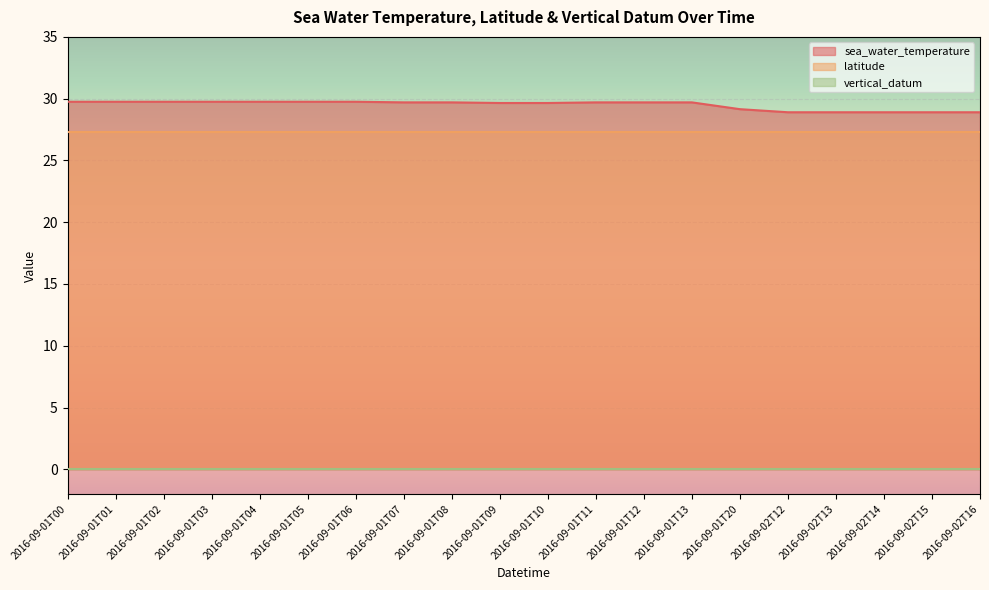

True or false: sea_water_temperature and vertical_datum cross at least once.

False